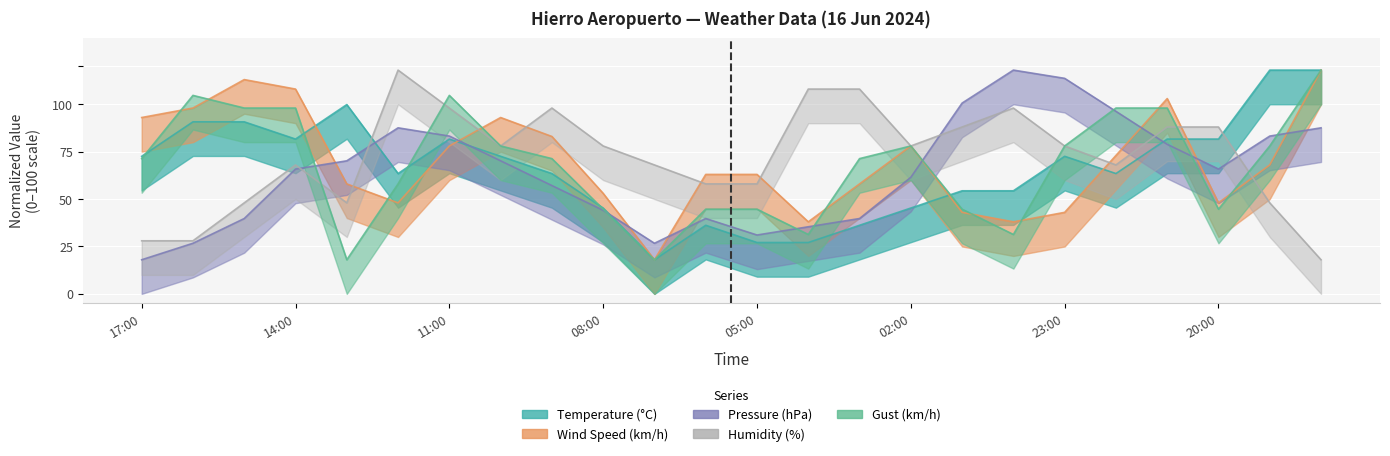

Between 06:00 and 18:00, which is larger?

18:00